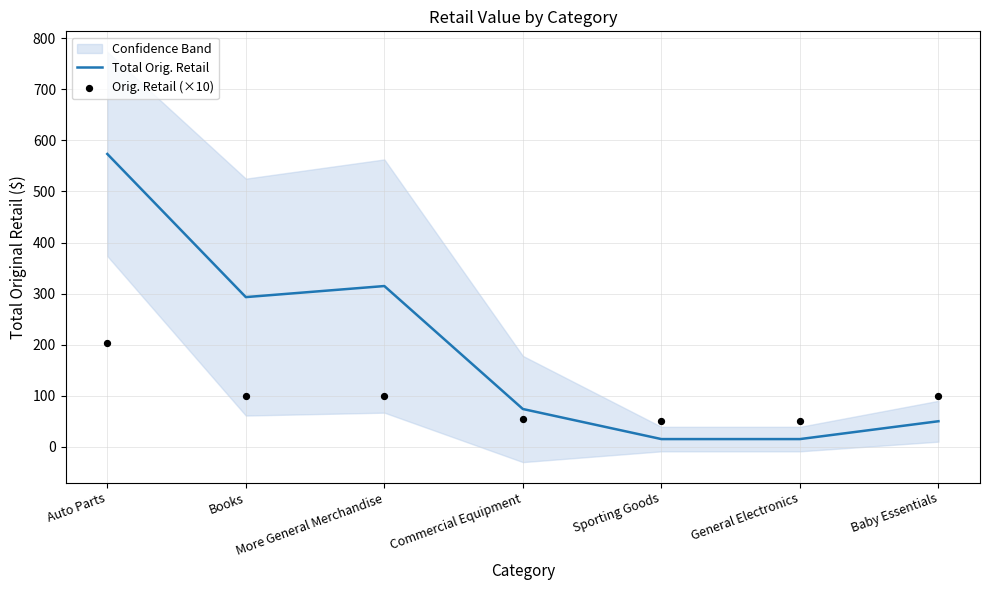

What is the highest value of the Total Orig. Retail series?

573.5